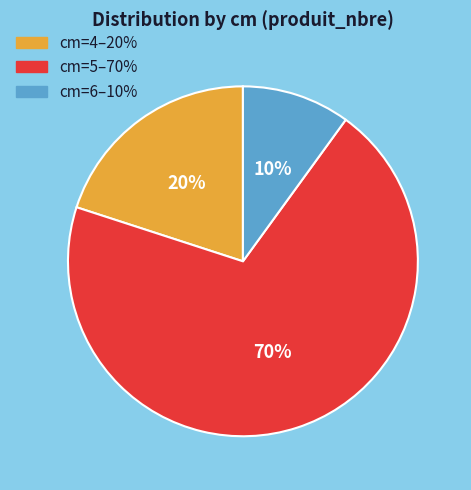

To the nearest percent, what is the average slice percentage?

33%